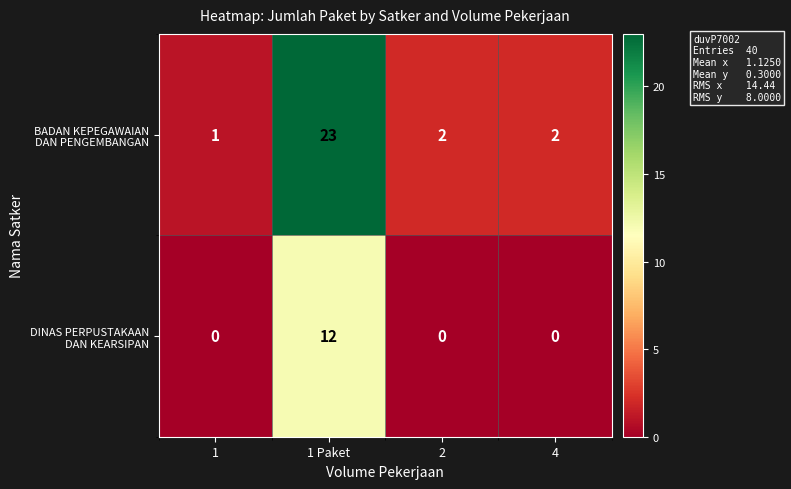

At which category does the chart reach its peak across all series?

1 Paket